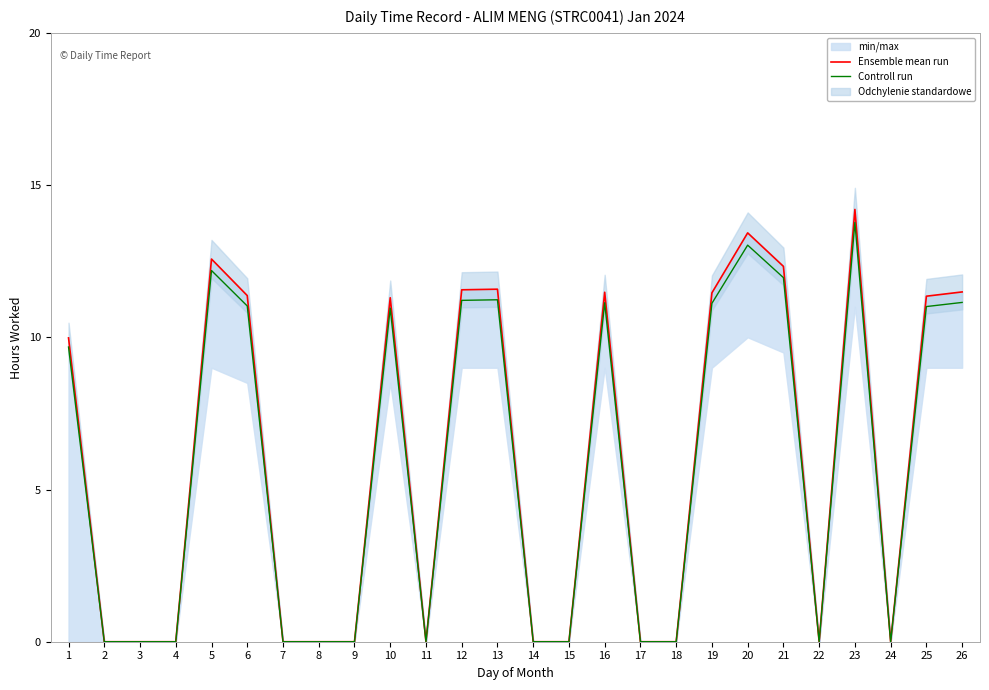

Between 14 and 2, which is larger?

14